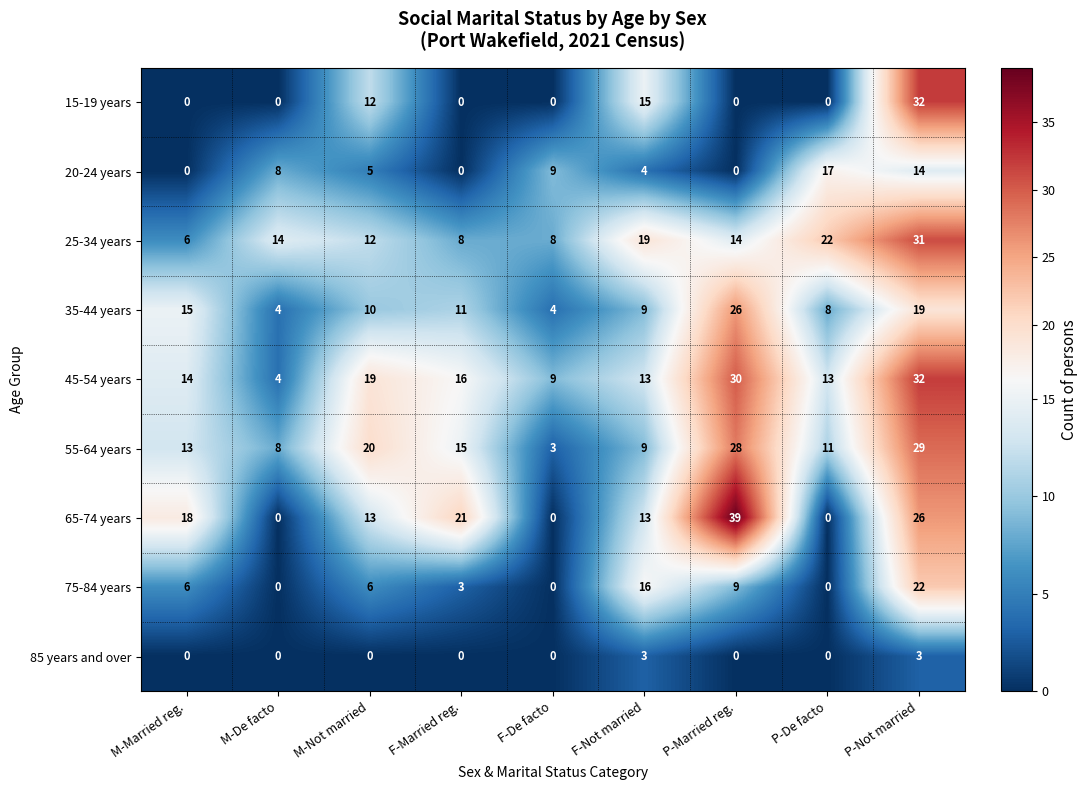

Rank the categories by 55-64 years value from lowest to highest.

F-De facto, M-De facto, F-Not married, P-De facto, M-Married reg., F-Married reg., M-Not married, P-Married reg., P-Not married